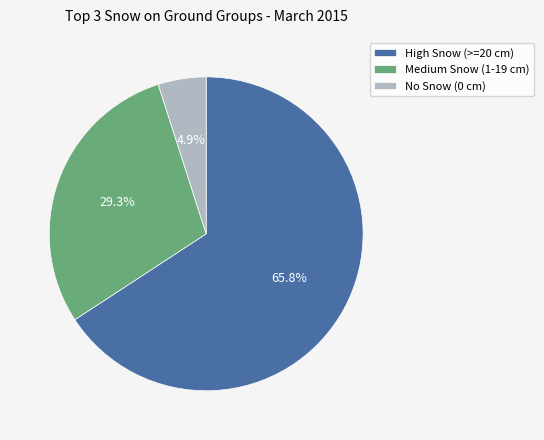

Is the sum of High Snow (>=20 cm) and No Snow (0 cm) greater than half?

Yes